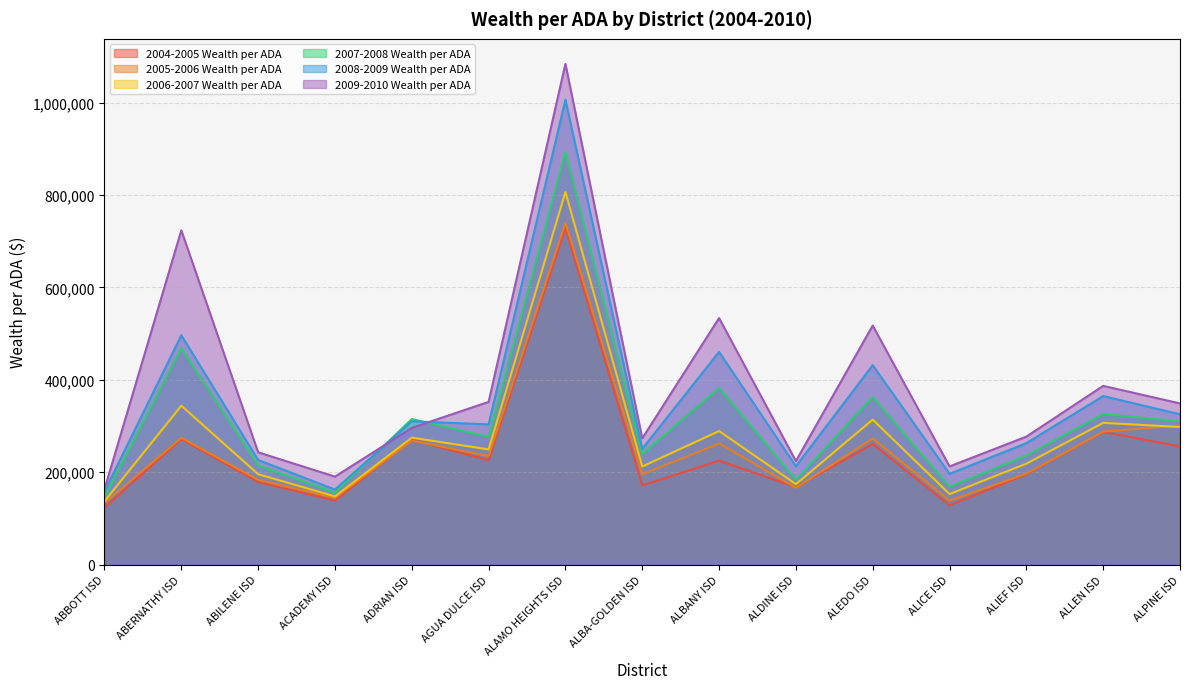

At ALAMO HEIGHTS ISD, list the series in order from largest to smallest.

2009-2010 Wealth per ADA, 2008-2009 Wealth per ADA, 2007-2008 Wealth per ADA, 2006-2007 Wealth per ADA, 2005-2006 Wealth per ADA, 2004-2005 Wealth per ADA